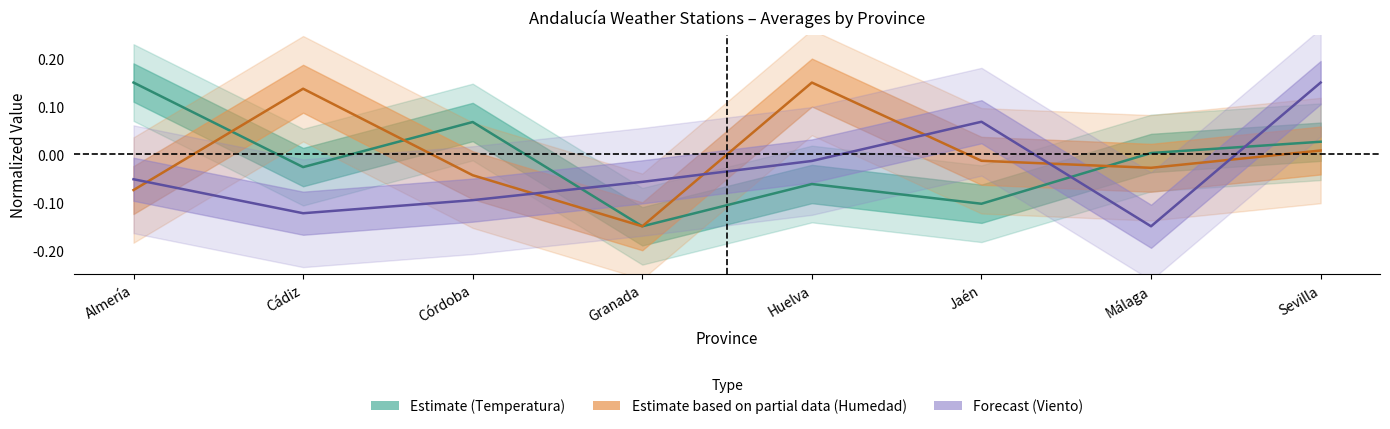

Reading left to right, list all the values displayed in this chart.

Temperatura_media: Almería=0.2	Cádiz=-0.0	Córdoba=0.1	Granada=-0.1	Huelva=-0.1	Jaén=-0.1	Málaga=0.0	Sevilla=0.0
Humedad_media: Almería=-0.1	Cádiz=0.1	Córdoba=-0.0	Granada=-0.1	Huelva=0.2	Jaén=-0.0	Málaga=-0.0	Sevilla=0.0
Viento_medio: Almería=-0.1	Cádiz=-0.1	Córdoba=-0.1	Granada=-0.1	Huelva=-0.0	Jaén=0.1	Málaga=-0.1	Sevilla=0.1